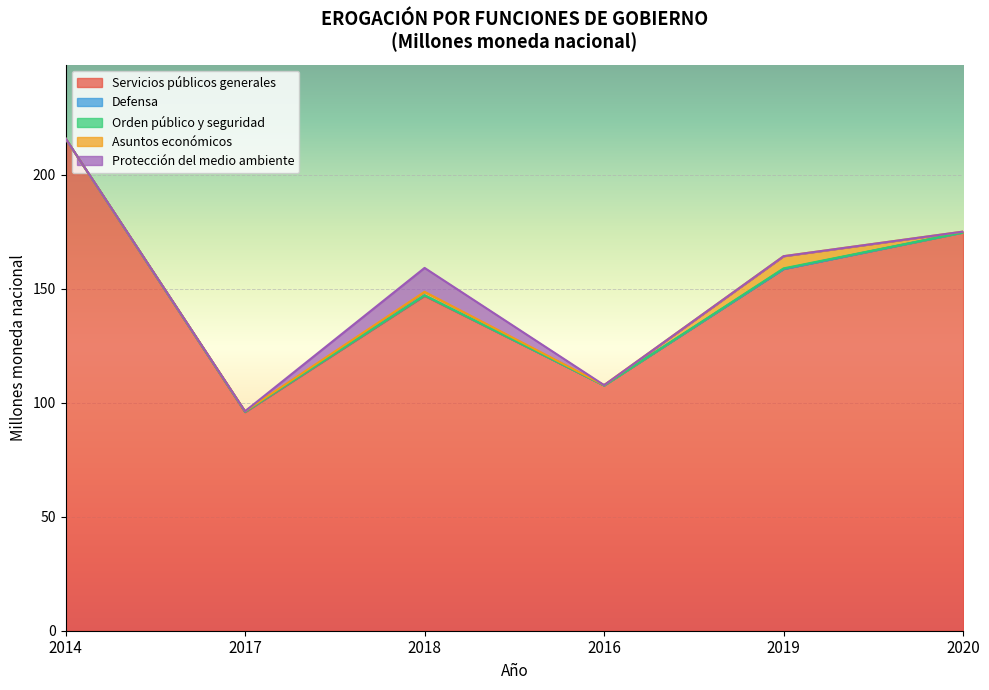

Which series has the largest total across all categories?

Servicios públicos generales